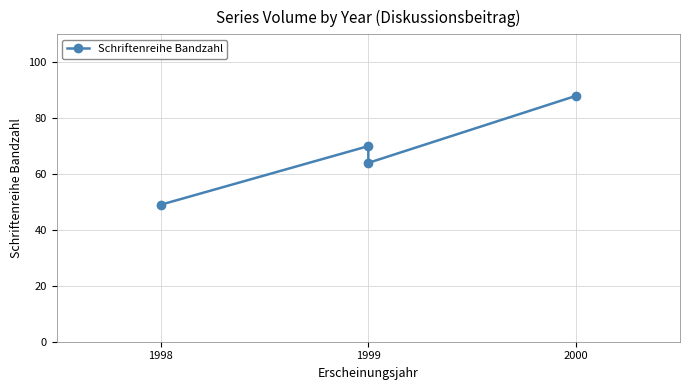

At which category does the chart reach its peak across all series?

2000